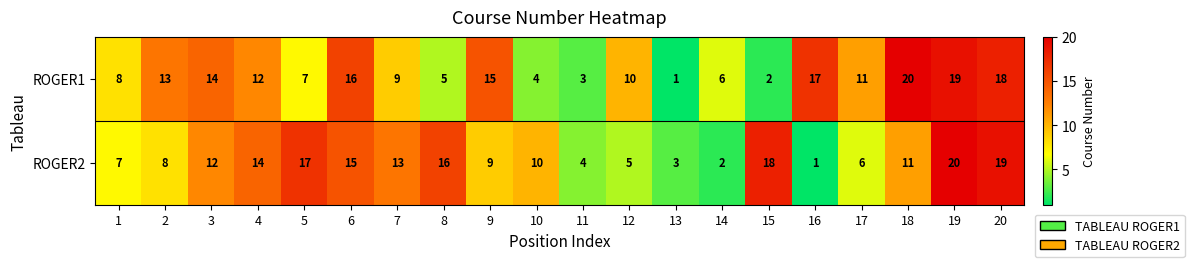

The ROGER1 series shows 10 at 9. True or false?

False